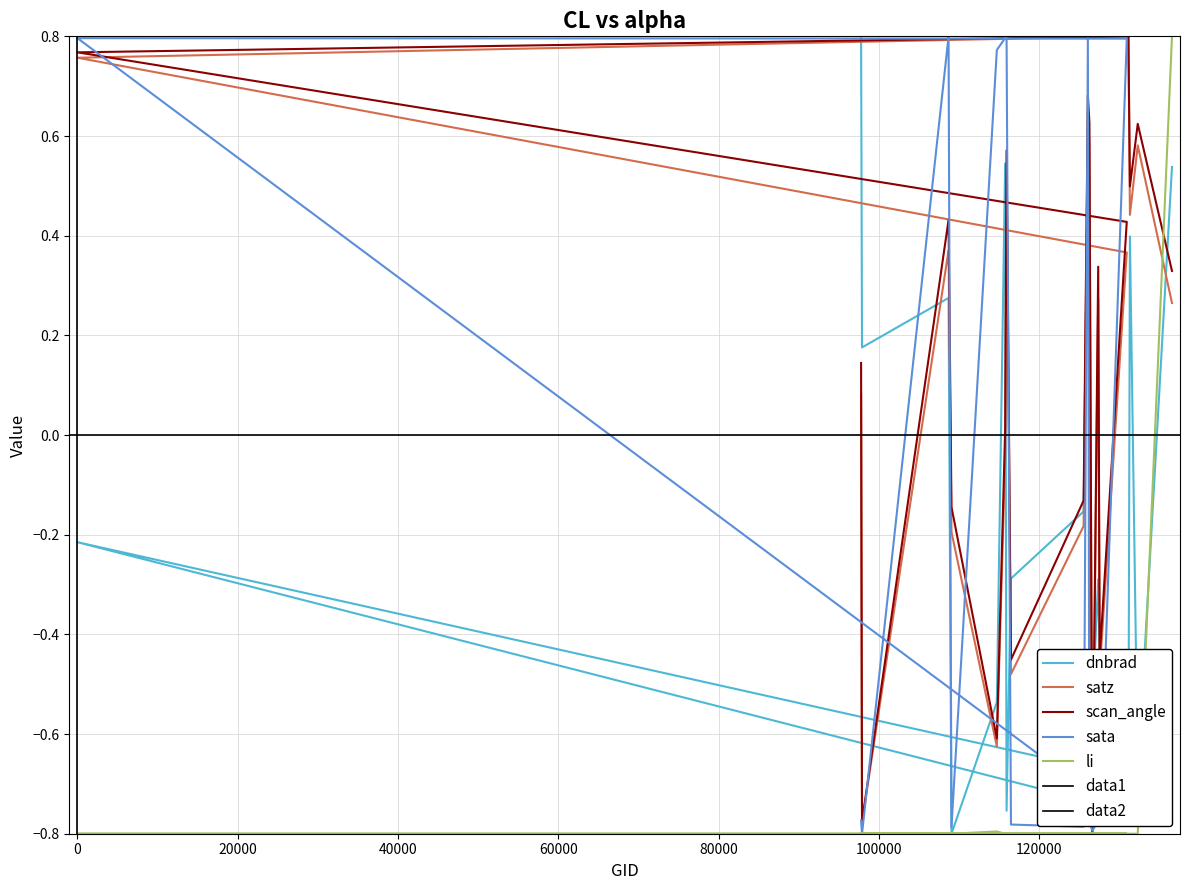

Count the number of data series in this chart.

5